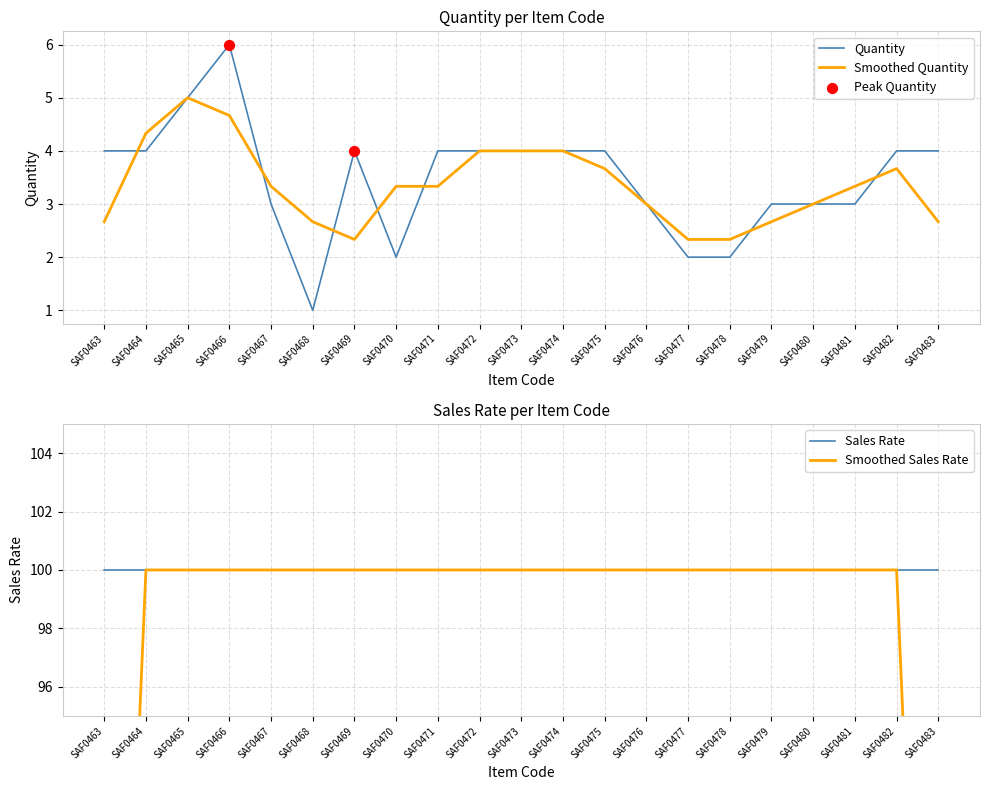

Which has a higher value, SAF0468 or SAF0472?

SAF0472